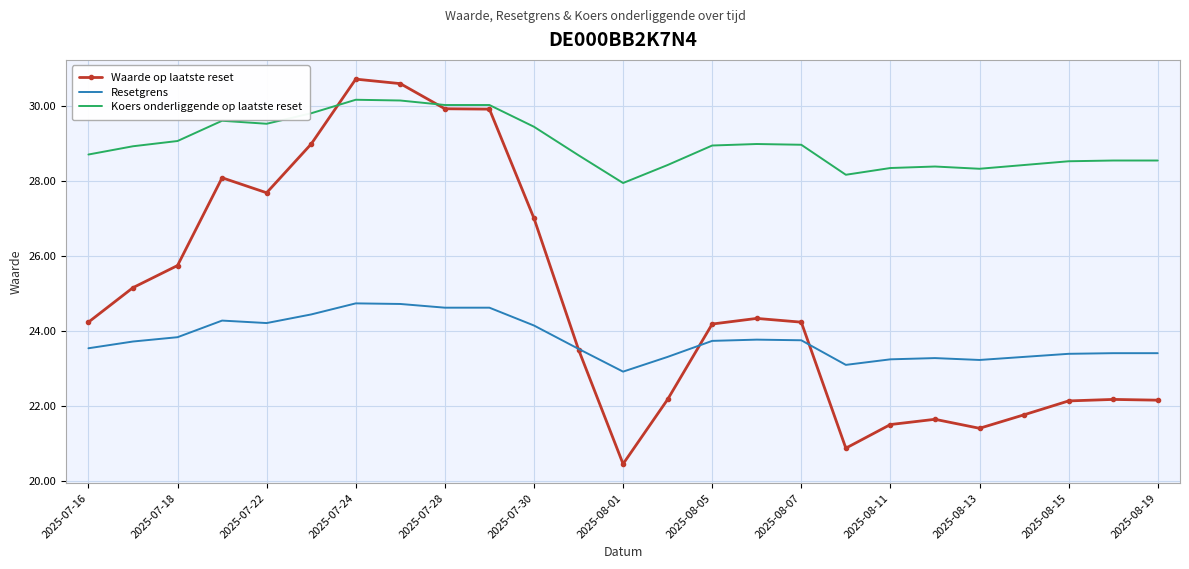

True or false: Resetgrens and Koers onderliggende op laatste reset intersect in this chart.

False